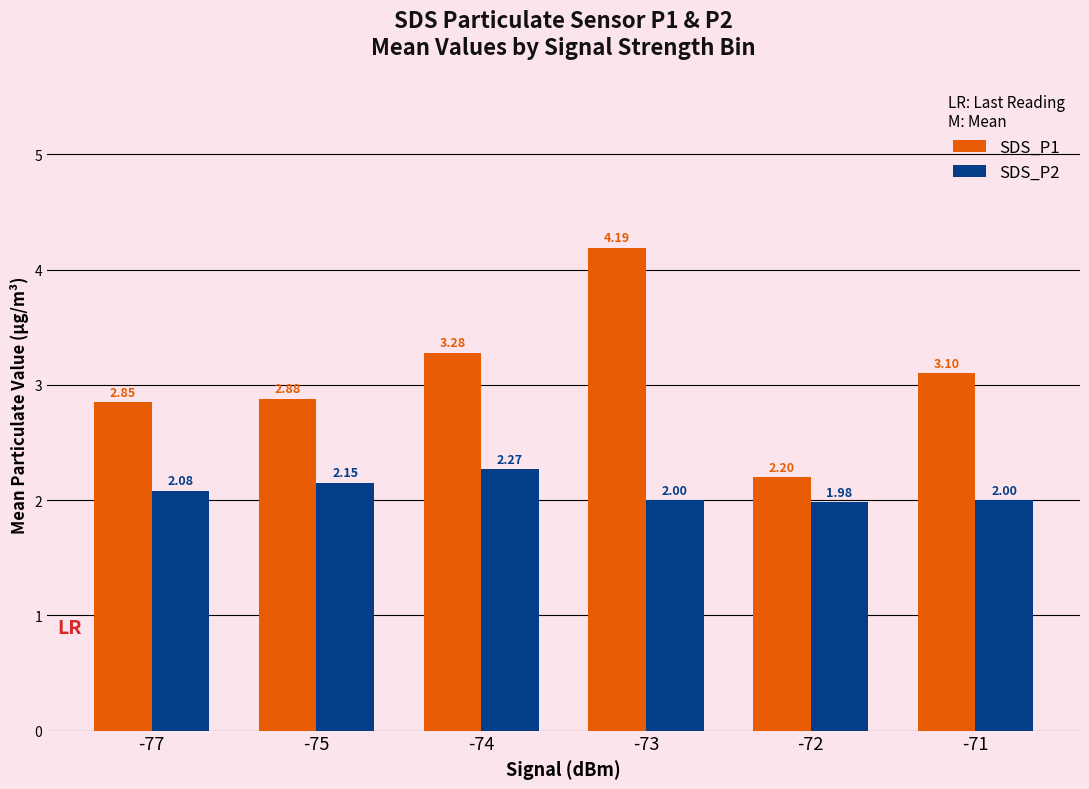

Rank the categories by SDS_P1 value from lowest to highest.

-72, -77, -75, -71, -74, -73